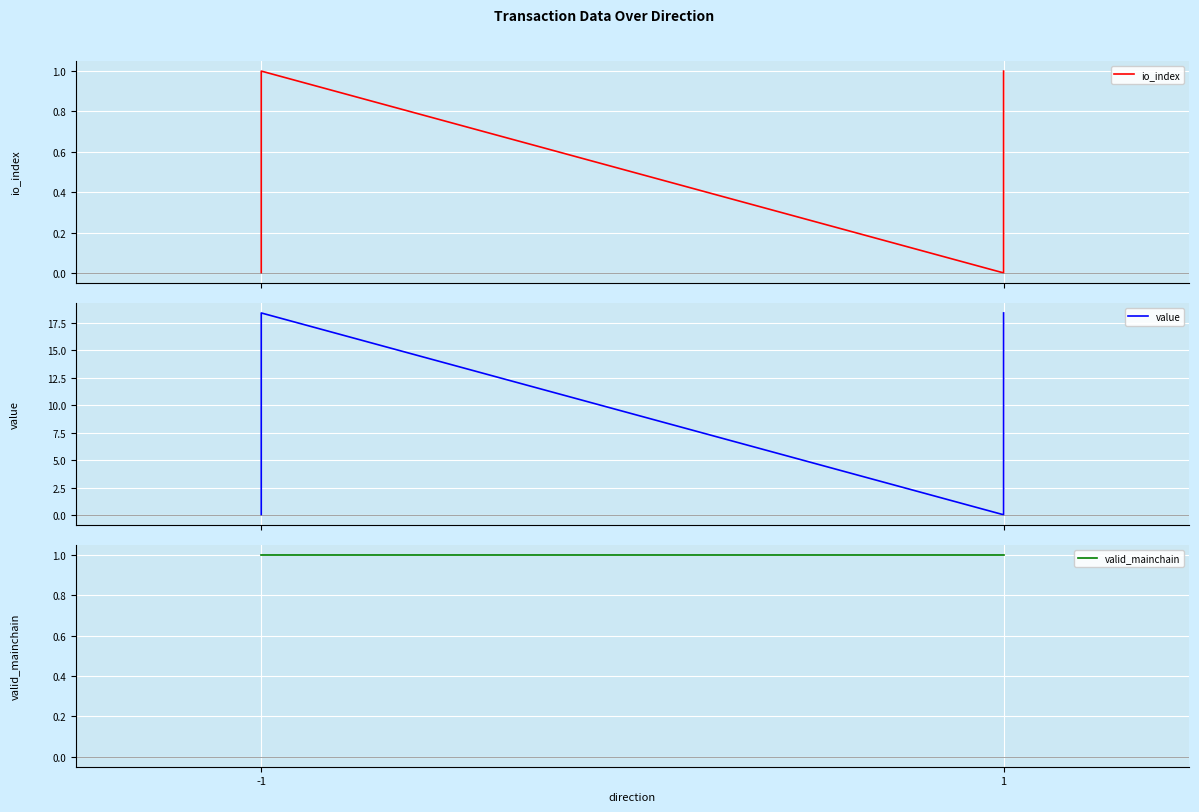

How many positive values does the io_index series have?

2